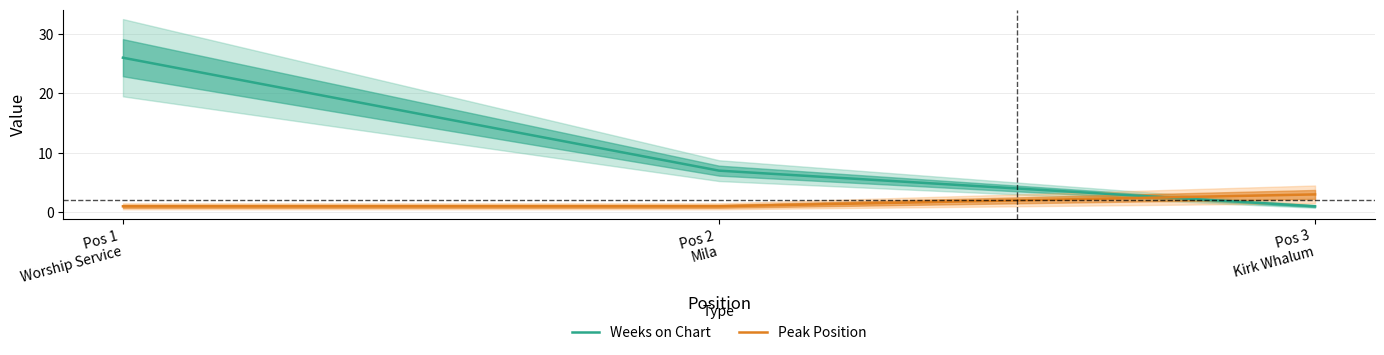

Which has a higher value, Pos 1
Worship Service or Pos 2
Mila?

Pos 1
Worship Service